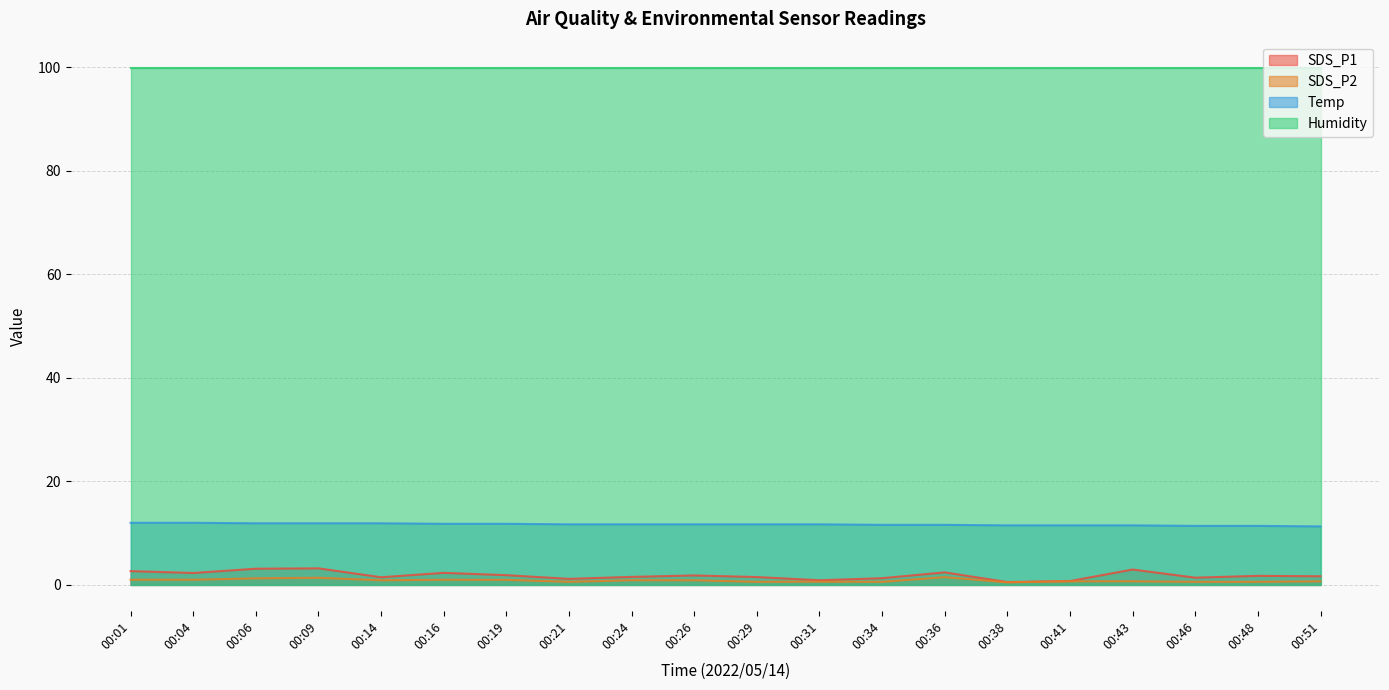

Count the Temp values in the range 11 to 12.

20